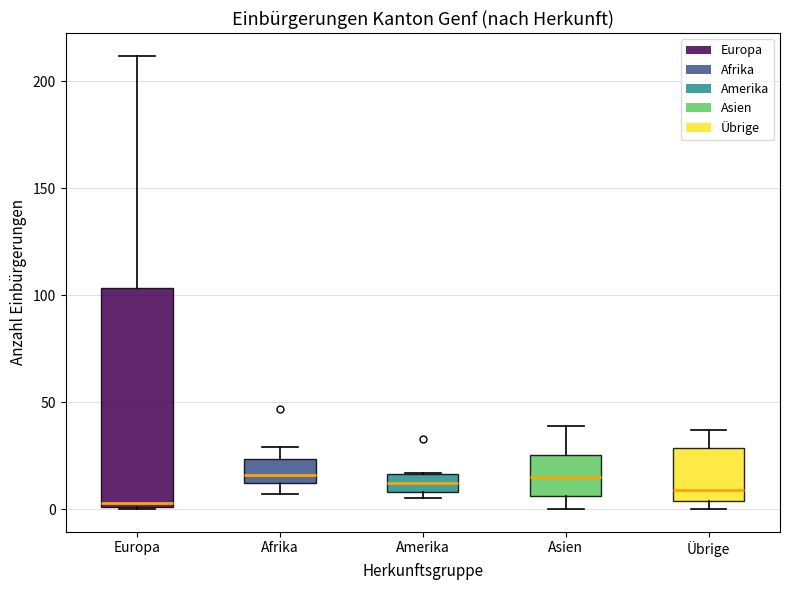

Reading left to right, transcribe this box plot: for each box, give where its median line is, the range the box spans, and where its two whiskers end, as read against the y-axis. The values are not printed on the chart, so give them approximately, as read against the axis.

Europa: median 5, box 0 to 105, whiskers 0 to 210
Afrika: median 15, box 10 to 25, whiskers 5 to 30
Amerika: median 10 (inside the box), box 10 to 15, whiskers 5 to 15
Asien: median 15, box 5 to 25, whiskers 0 to 40
Übrige: median 10, box 5 to 30, whiskers 0 to 35